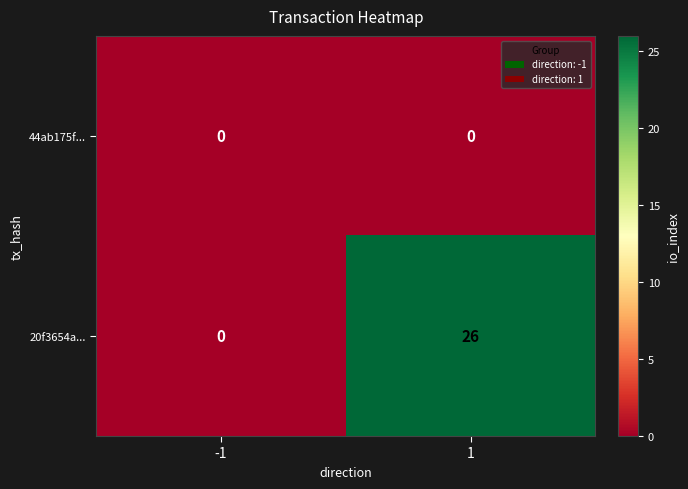

What is the sum of the 20f3654a... values at -1 and 1?

26